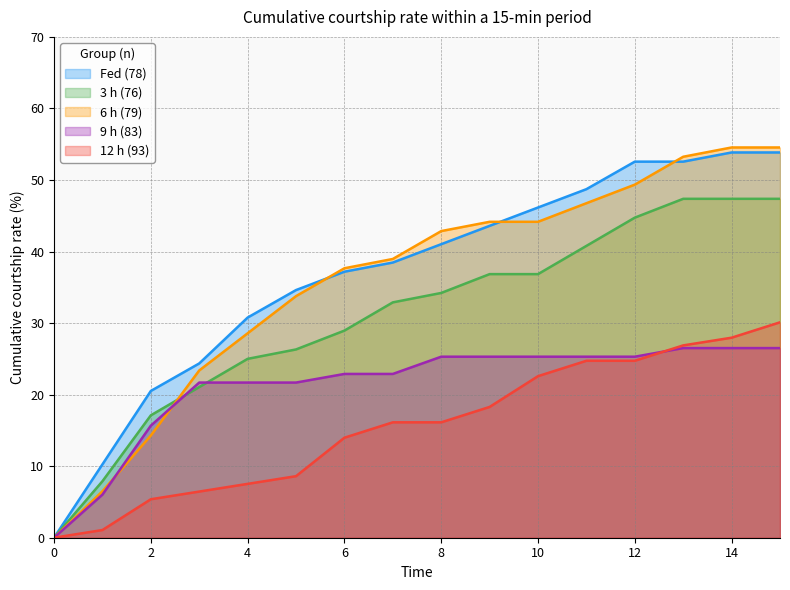

True or false: 12 h (93) has a value of 7.4 at 14.

False